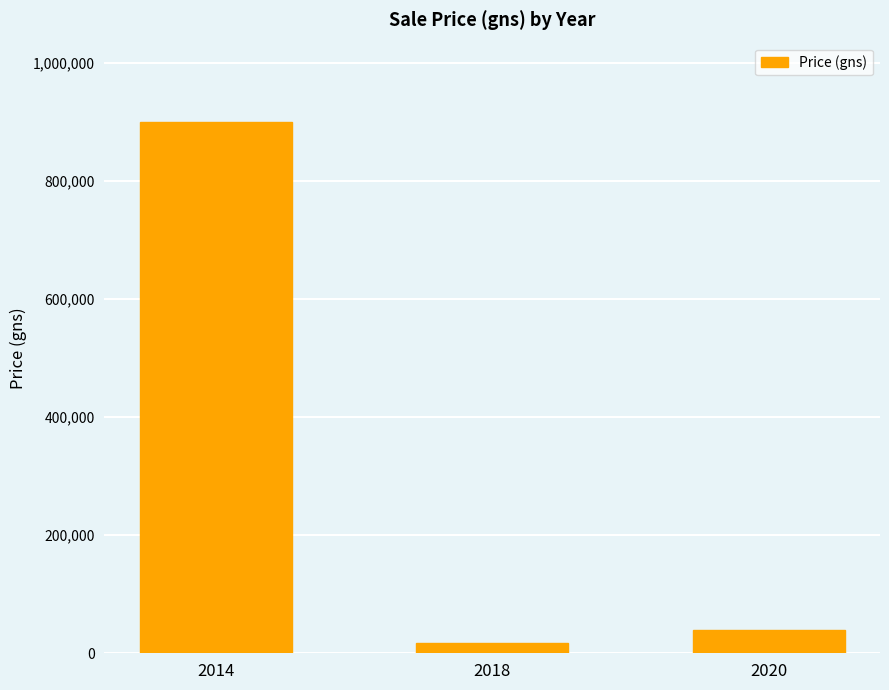

Are the bars grouped side by side (vs. stacked)?

No